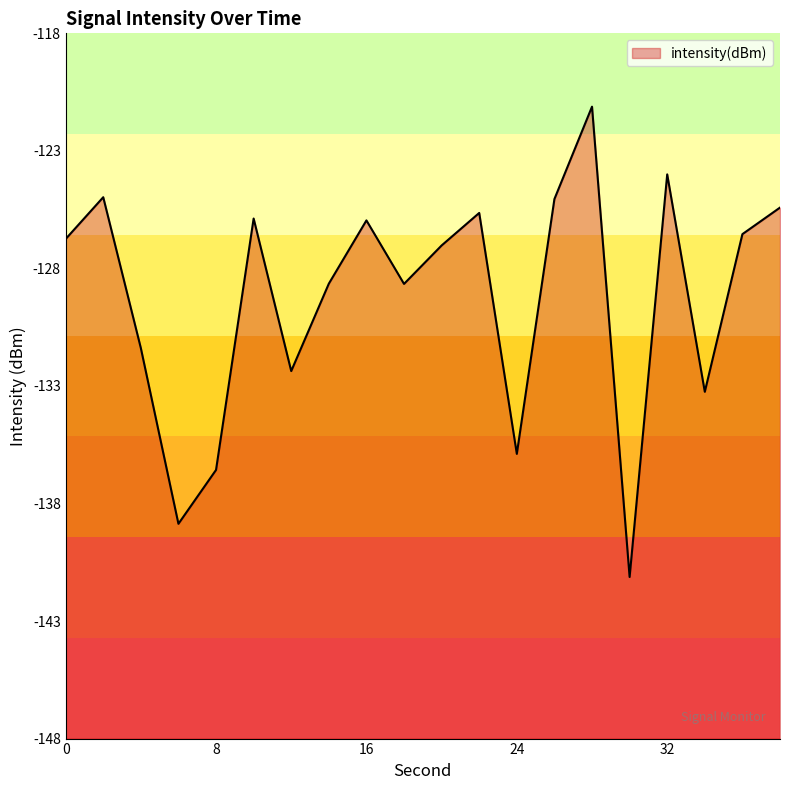

What is the smallest value displayed?

-141.1